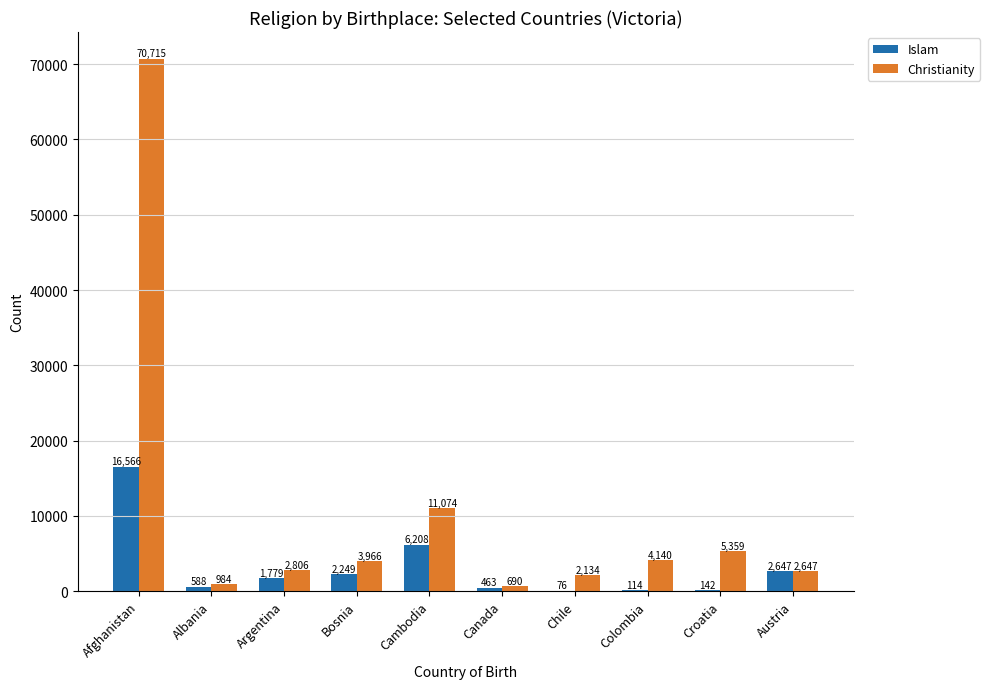

What is the maximum value shown in the chart?

70715